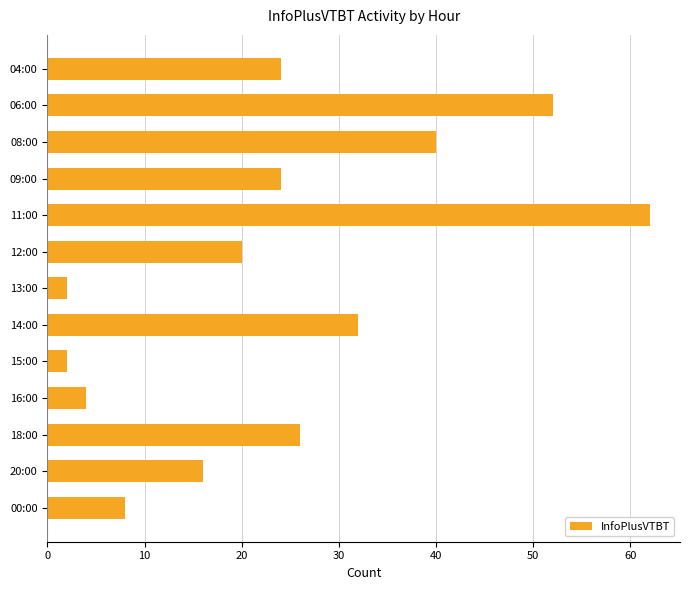

Approximately how many times larger is the value at 16:00 compared to 00:00?

0.5